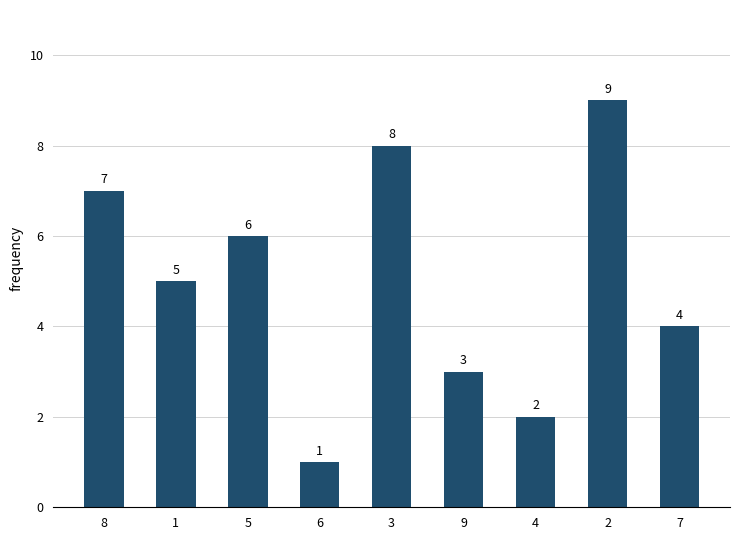

Is it true that the value at 3 is 8?

True